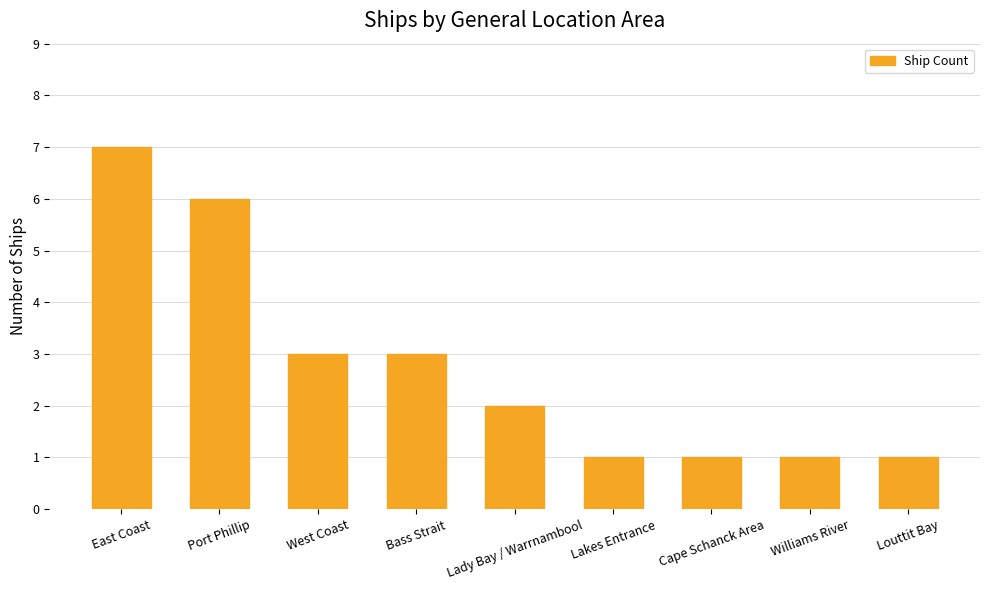

The chart shows a value of 3 at West Coast. True or false?

True